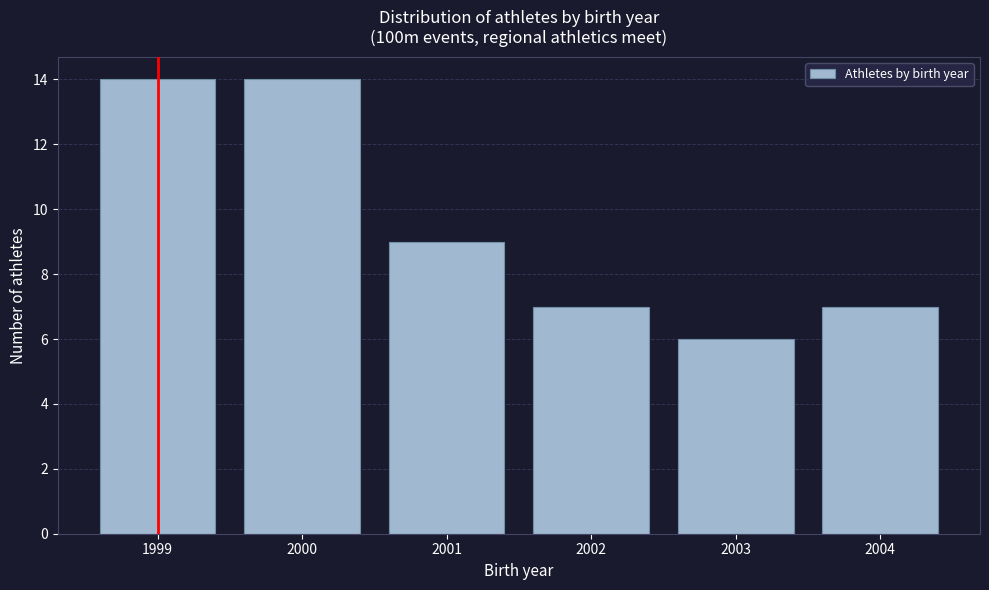

Reading left to right, list every bar in this chart as the range it spans on the x-axis followed by its height. The values are not printed on the chart, so give them approximately, as read against the axis.

1998.5 to 1999.5: 14
1999.5 to 2000.5: 14
2000.5 to 2001.5: 9
2001.5 to 2002.5: 7
2002.5 to 2003.5: 6
2003.5 to 2004.5: 7